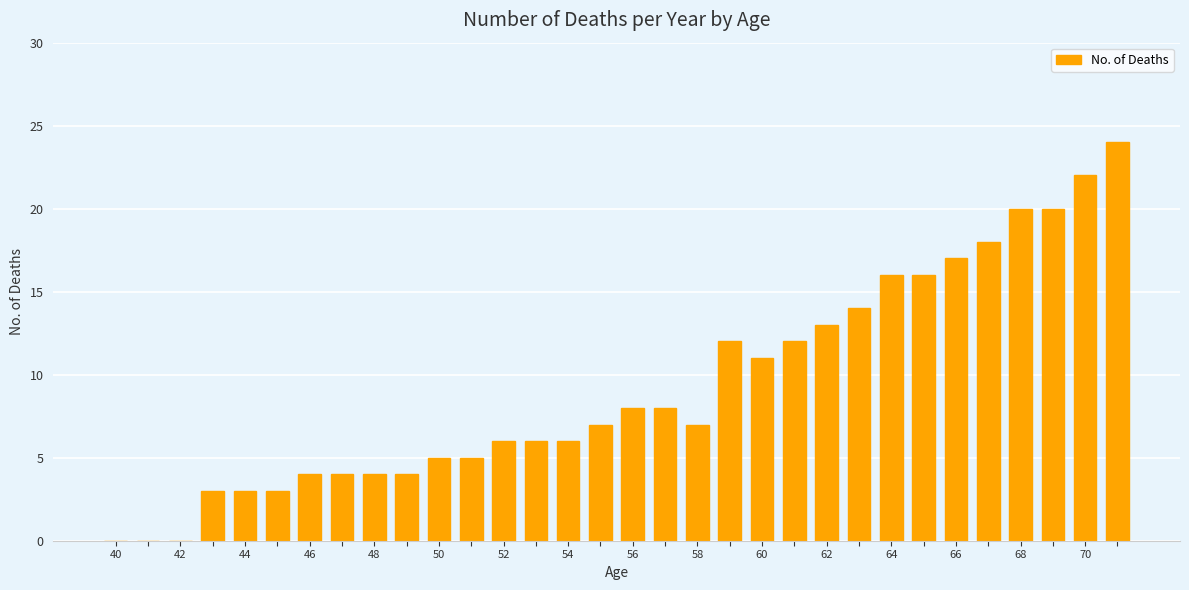

What is the sum of all values?

298